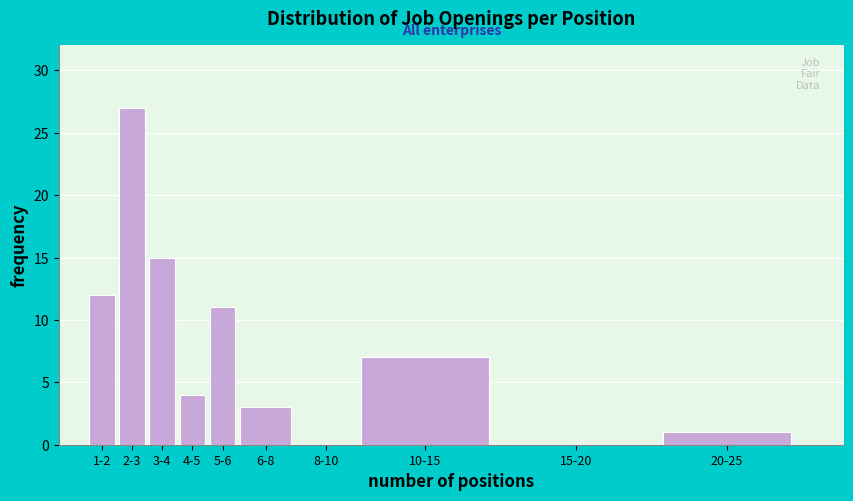

Reading left to right, list all the values displayed in this chart.

1-2=12	2-3=27	3-4=15	4-5=4	5-6=11	6-8=3	8-10=0	10-15=7	15-20=0	20-25=1